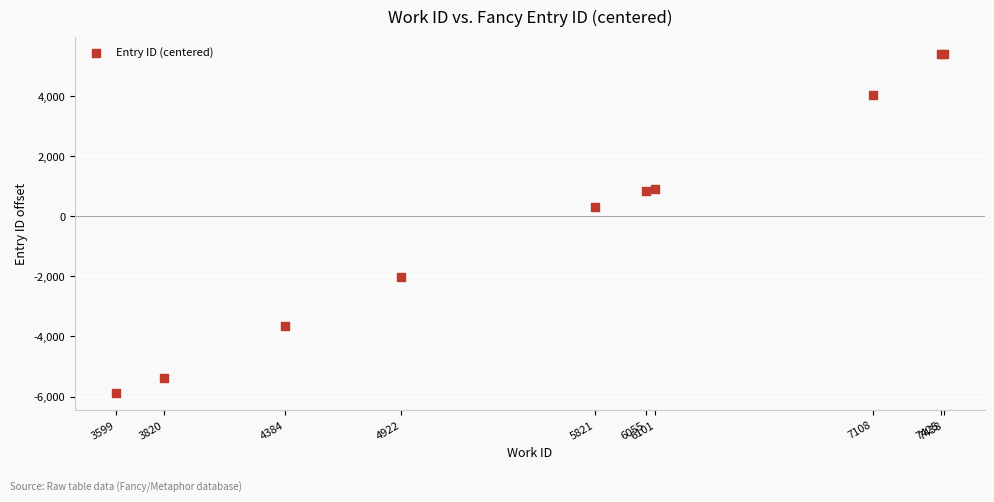

What Y value in the scatter plot is closest to -236?

320.3